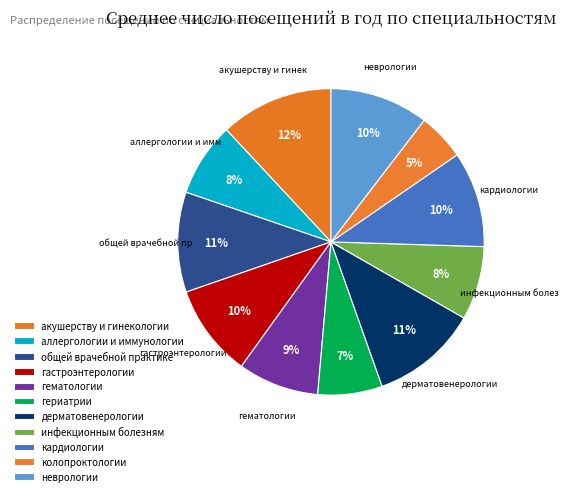

Count the number of slices in the pie.

11